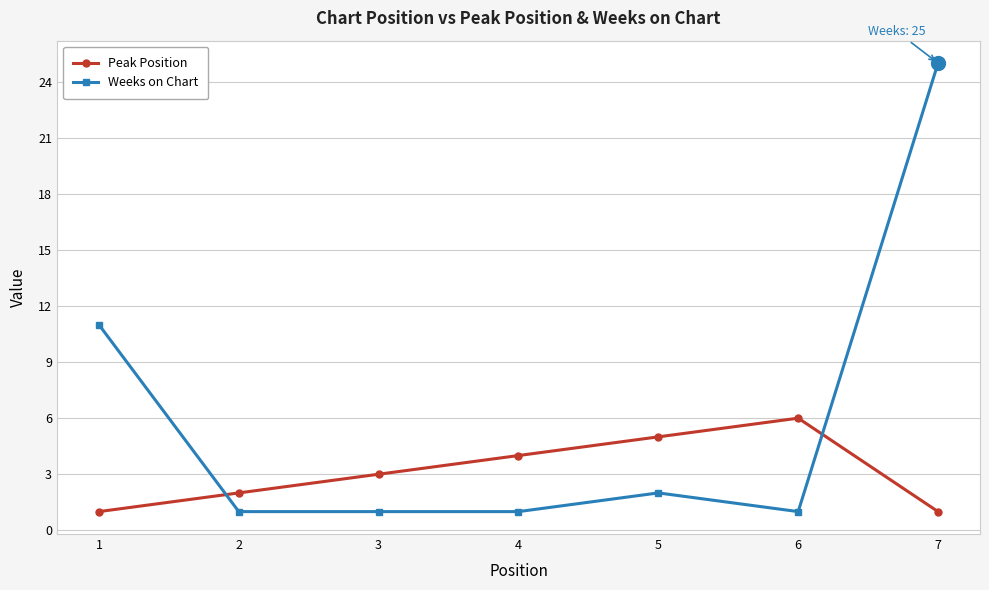

The value of Weeks on Chart at 5 is 1. True or false?

False